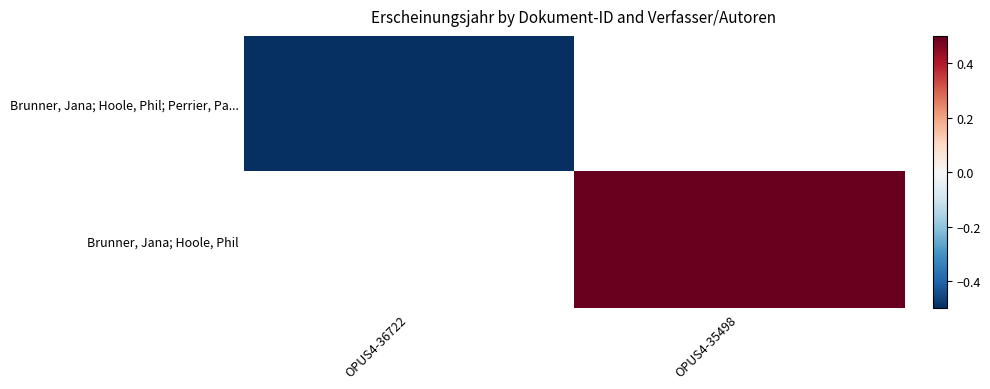

Which label corresponds to the largest value in the chart?

OPUS4-35498